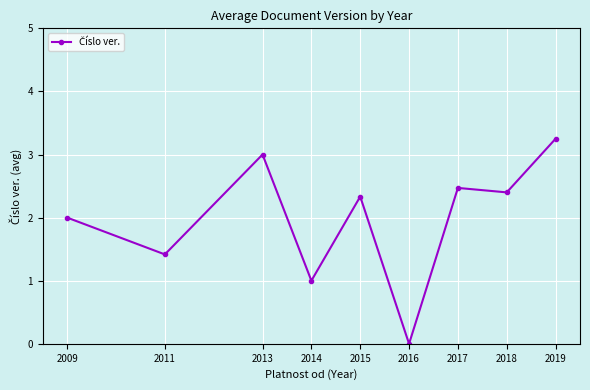

How many lines are shown in the chart?

1